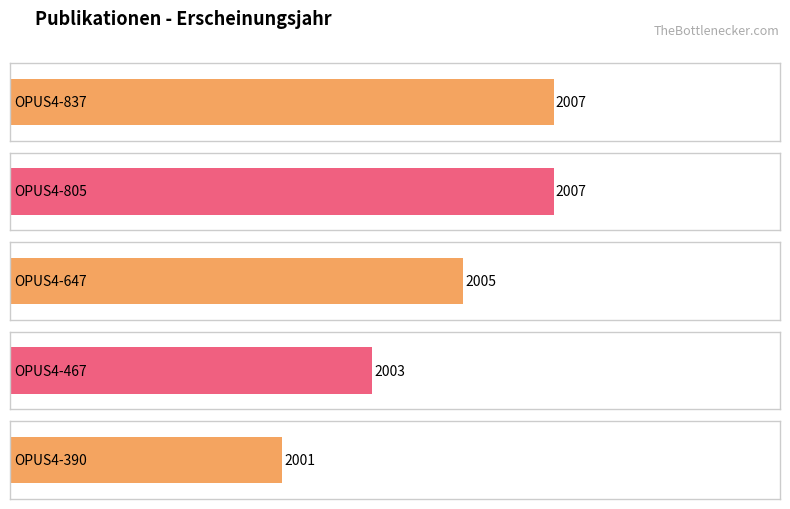

How many data points does each series have?

5